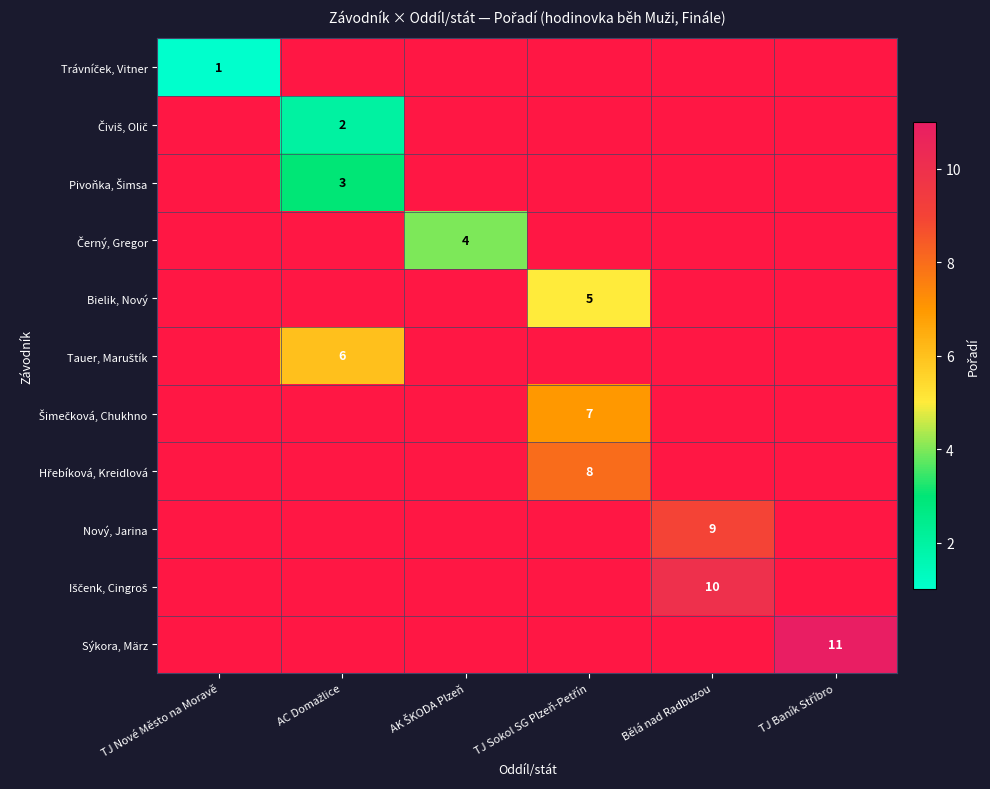

How many values in Hřebíková, Kreidlová are above zero?

1